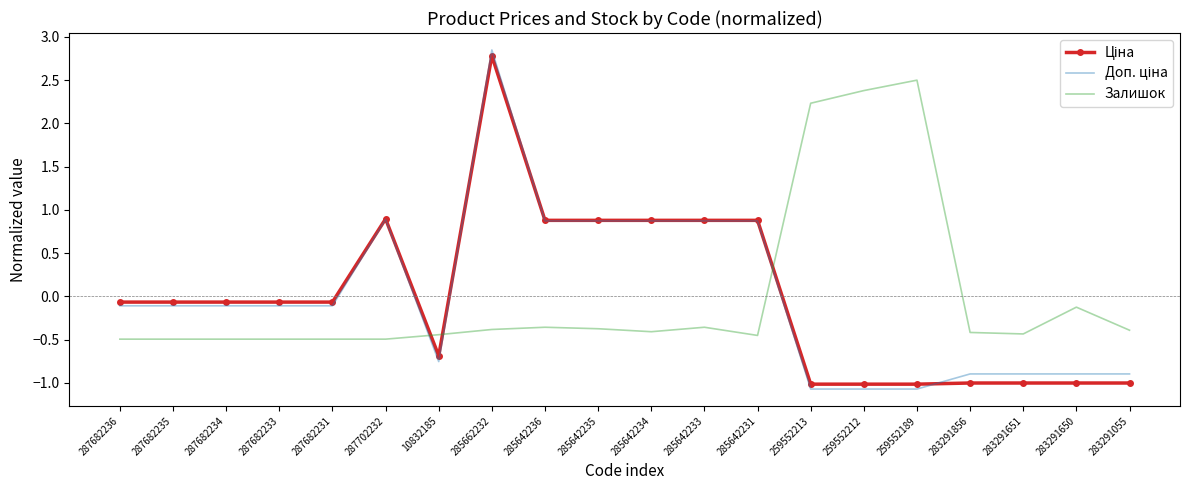

What is the difference between the highest and lowest values at 259552212?

3.5